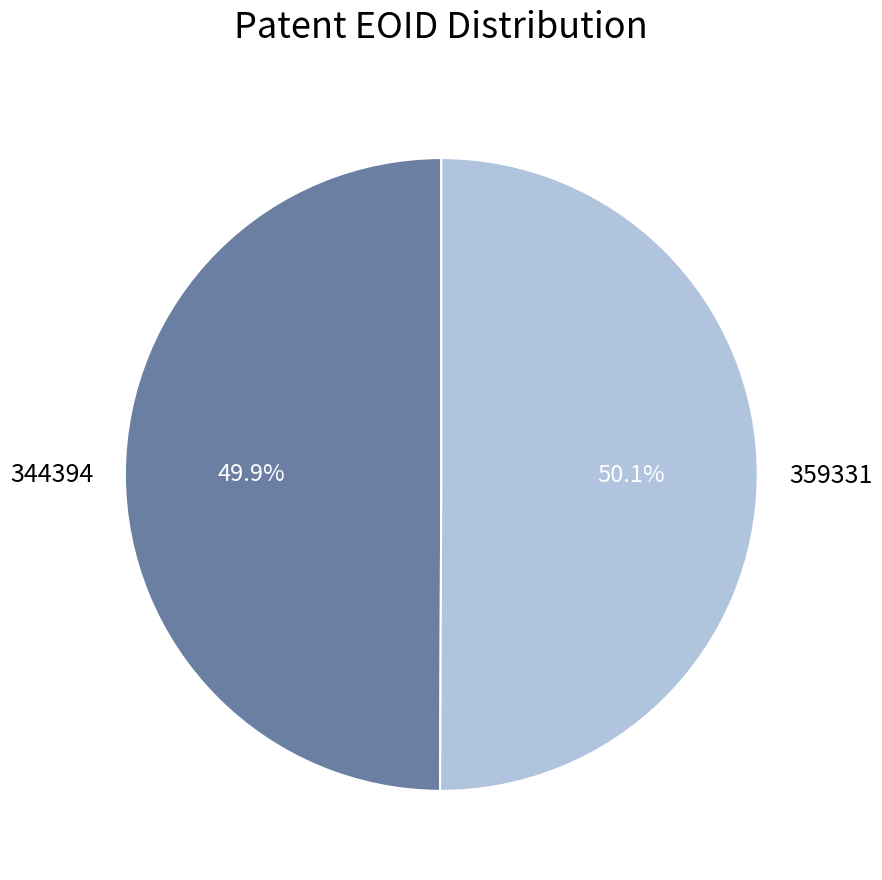

What is the ratio of the value at 359331 to the value at 344394?

1.0